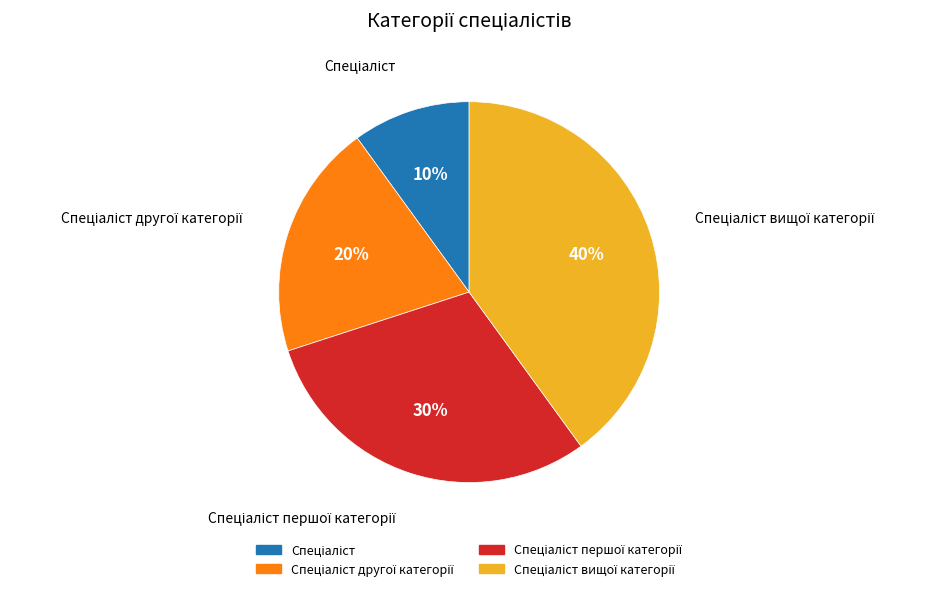

To the nearest percent, what is the average slice percentage?

25%